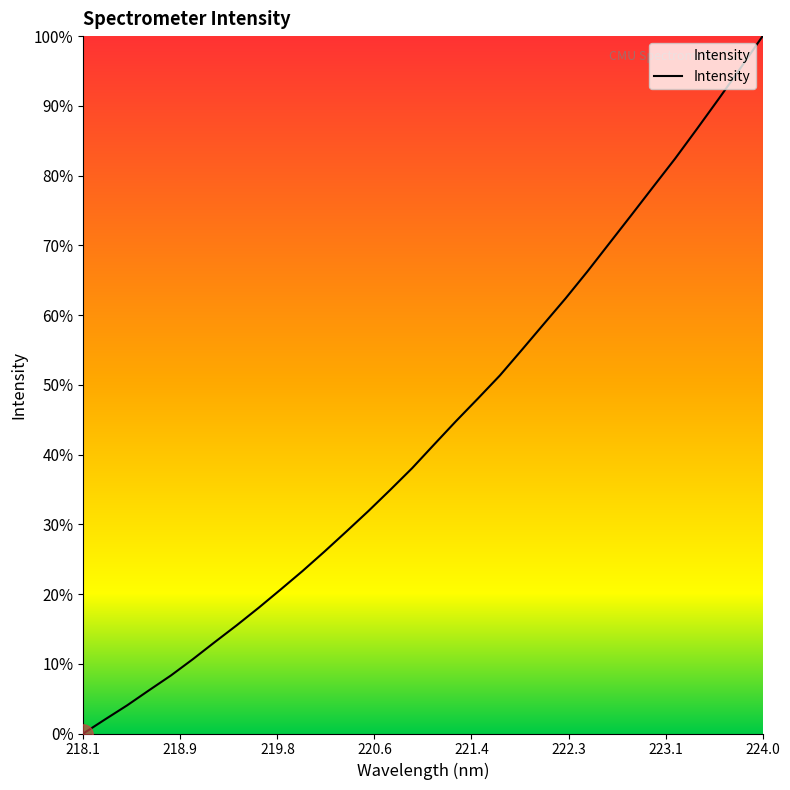

How many lines are shown in the chart?

1